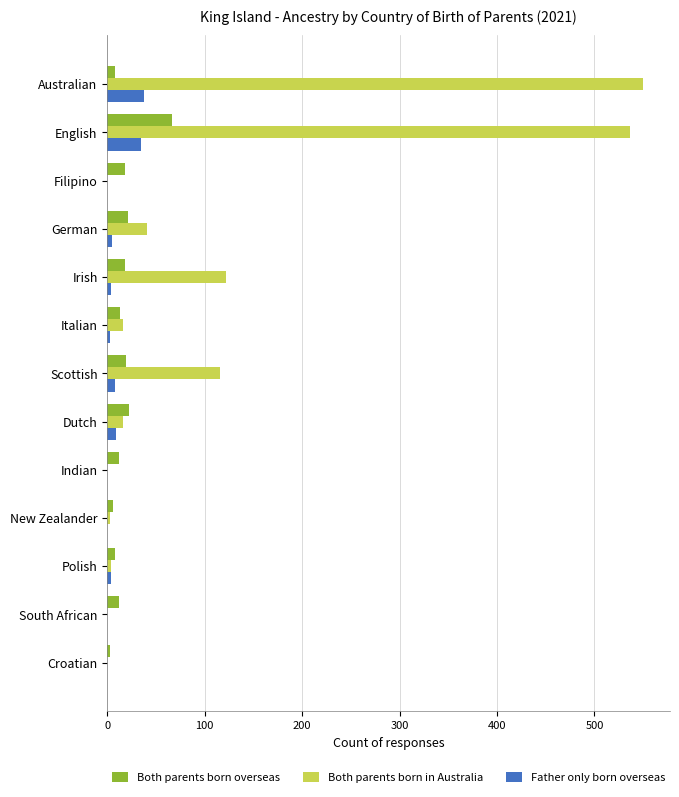

What are all the series names shown in the legend?

Both parents born overseas, Both parents born in Australia, Father only born overseas